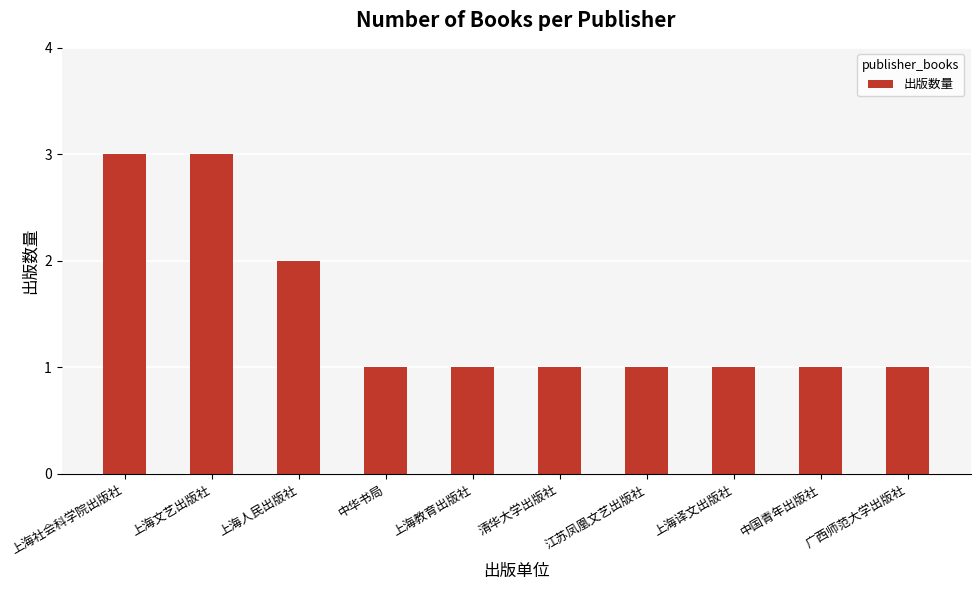

How many values are between 1 and 2?

8